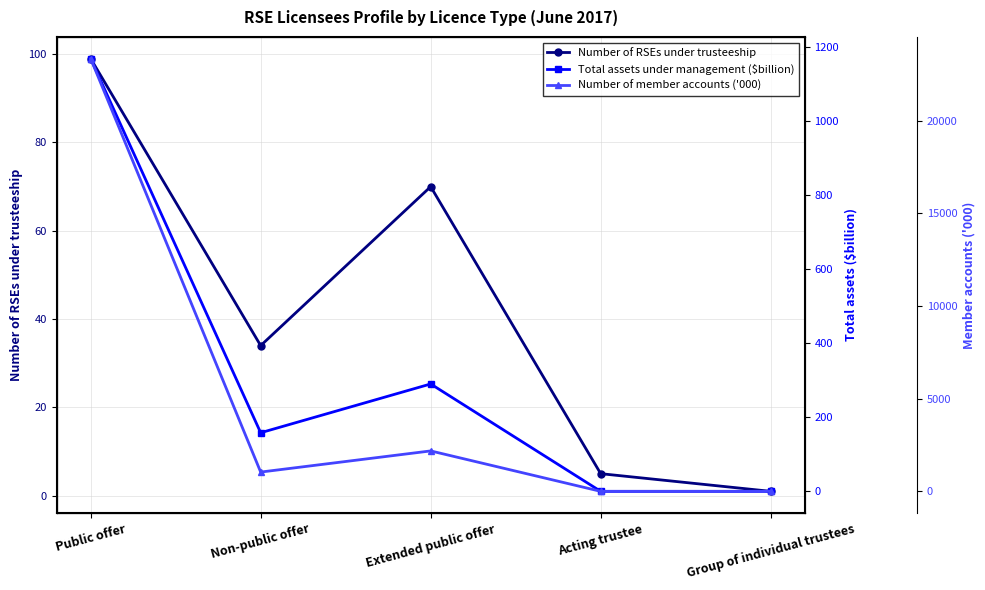

How many interior local peaks does the Total assets under management ($billion) series have?

1